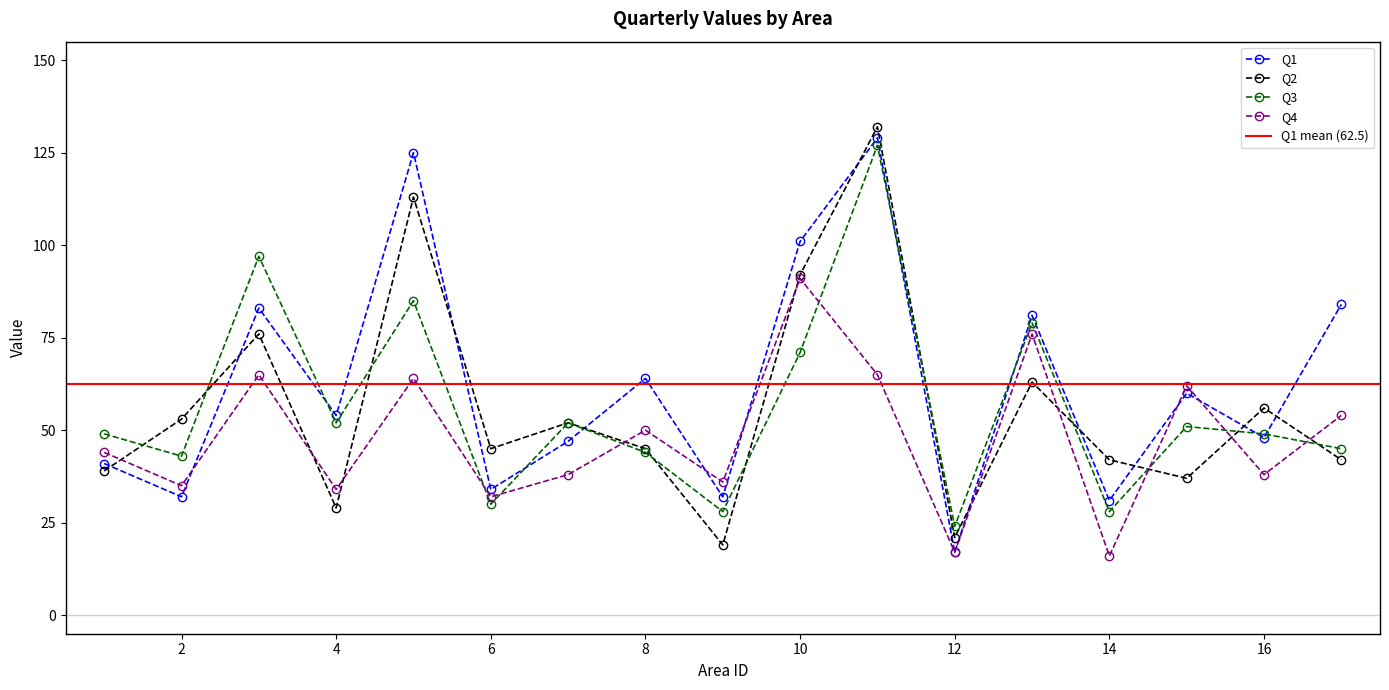

What is the smallest value displayed?

16